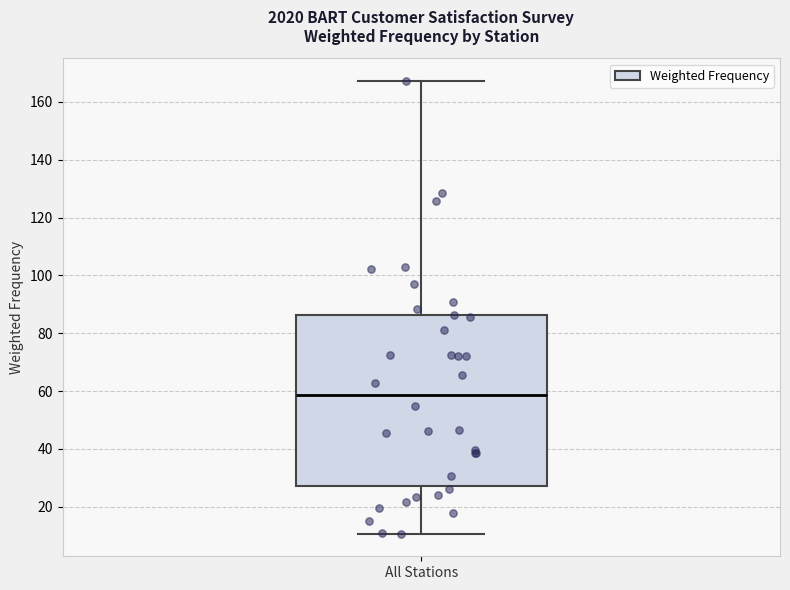

Transcribe this box plot: give where the median line is, the range the box spans, and where the two whiskers end, as read against the y-axis. The values are not printed on the chart, so give them approximately, as read against the axis.

median 58, box 28 to 86, whiskers 10 to 168